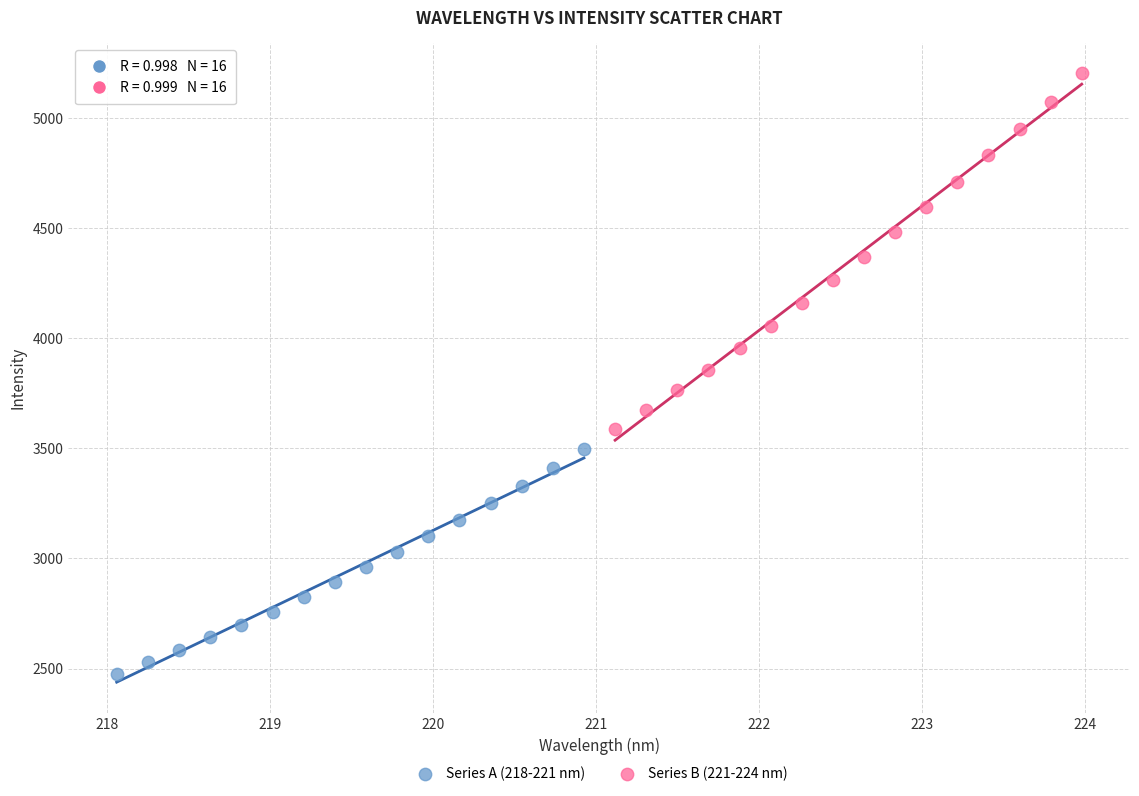

Which series has the largest Y range (max minus min)?

Series B (221-224 nm)